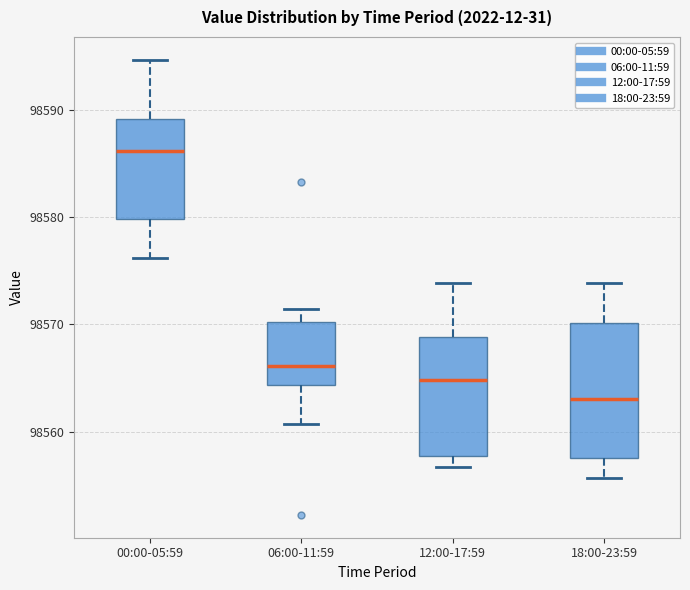

Comparing the boxes themselves (not the whiskers), which one is the tallest?

18:00-23:59